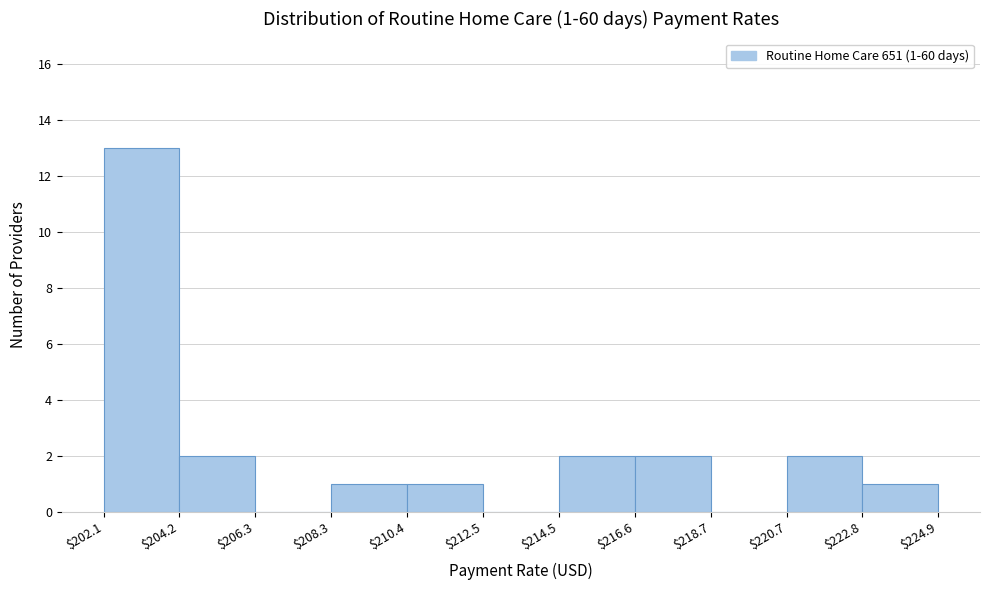

Which range on the x-axis has the tallest bar?

$202.1 to $204.2